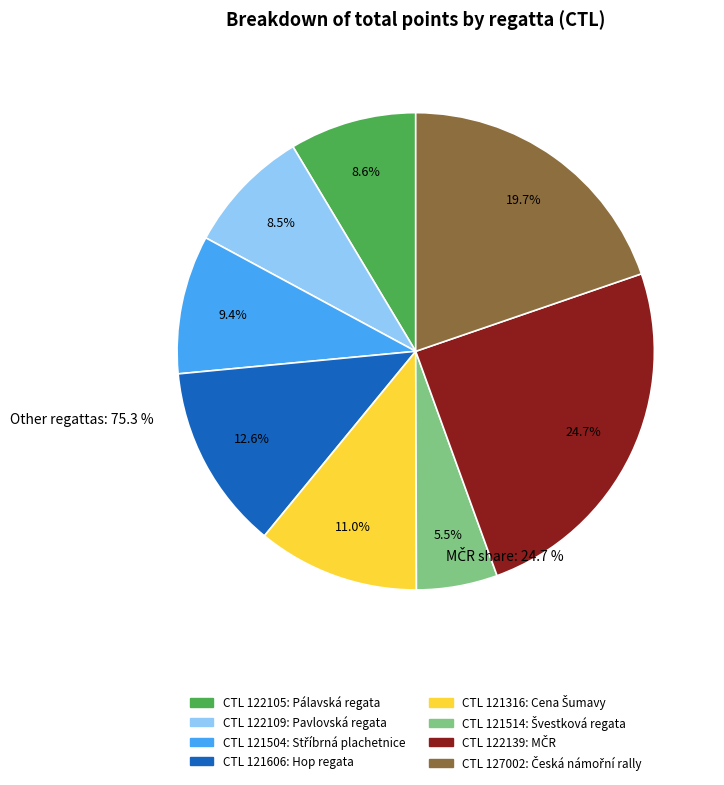

Is there any slice that represents more than half of the pie?

No